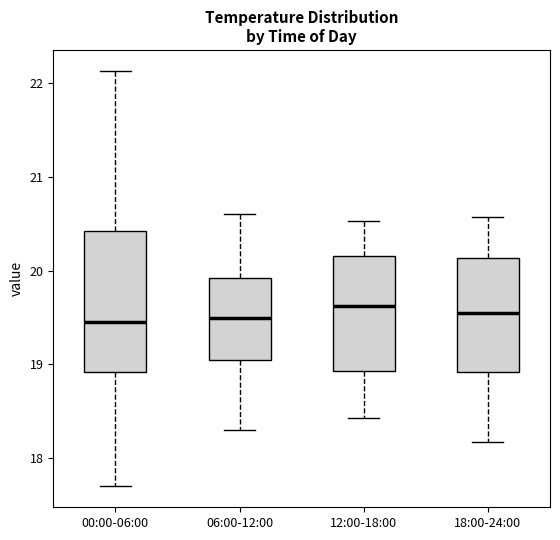

Reading left to right, transcribe this box plot: for each box, give where its median line is, the range the box spans, and where its two whiskers end, as read against the y-axis. The values are not printed on the chart, so give them approximately, as read against the axis.

00:00-06:00: median 19.5, box 18.9 to 20.4, whiskers 17.7 to 22.1
06:00-12:00: median 19.5, box 19.1 to 19.9, whiskers 18.3 to 20.6
12:00-18:00: median 19.6, box 18.9 to 20.2, whiskers 18.4 to 20.5
18:00-24:00: median 19.6, box 18.9 to 20.1, whiskers 18.2 to 20.6